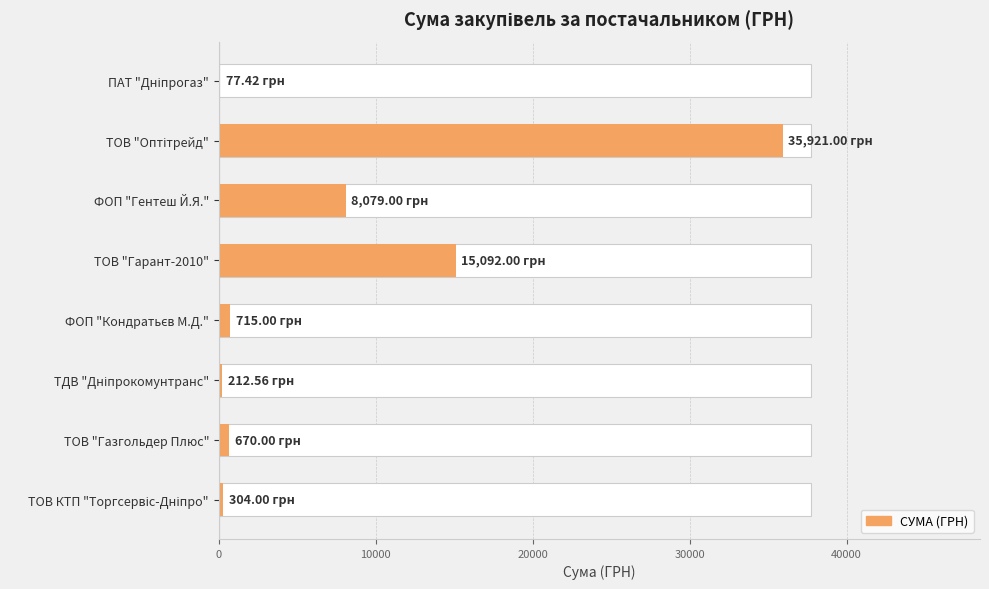

What is the difference between the maximum and minimum values?

35843.6